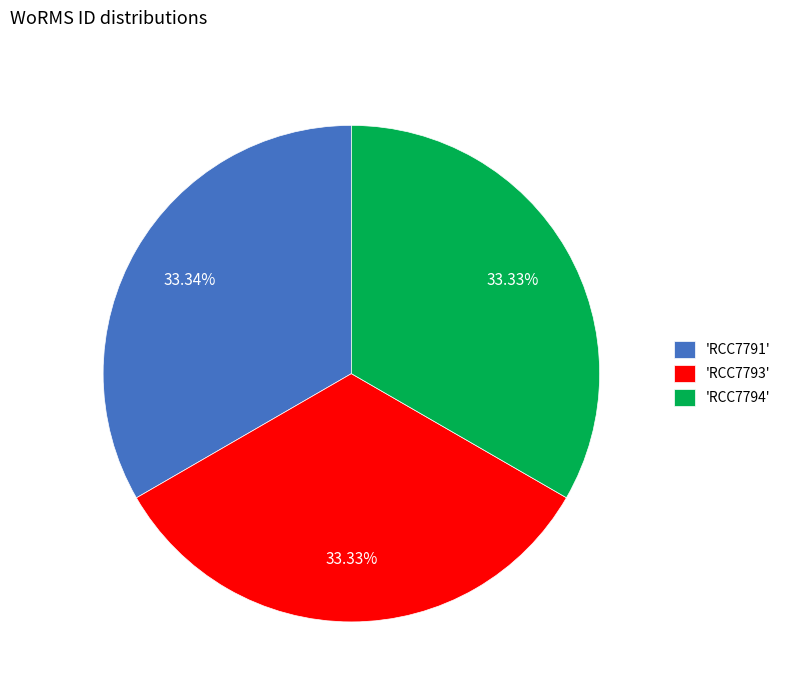

Approximately how many times larger is the value at 'RCC7791' compared to 'RCC7793'?

1.0